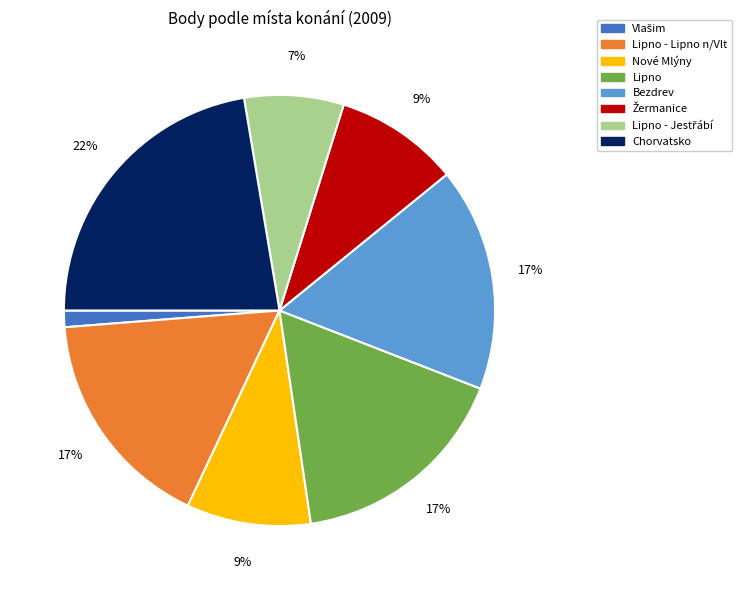

To the nearest percent, what is the average slice percentage?

12%